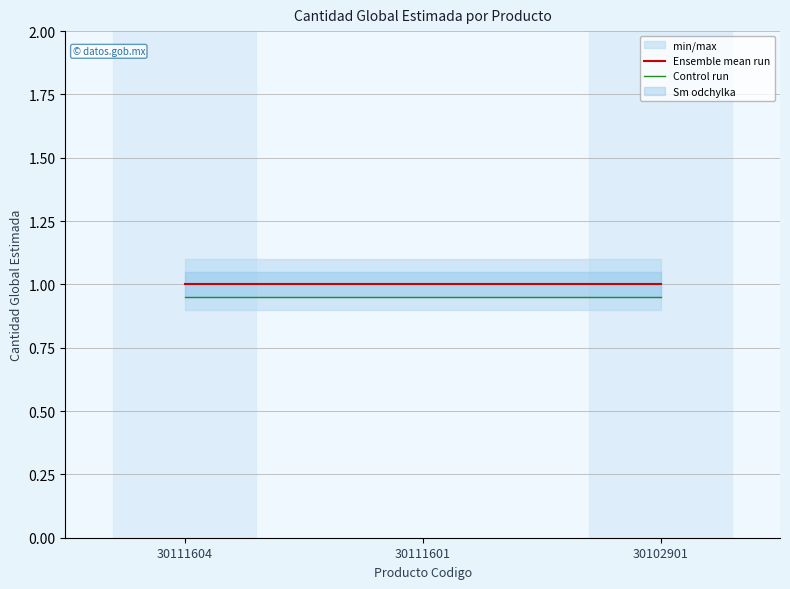

List the series in order of their peak value, lowest first.

Control run, Ensemble mean run